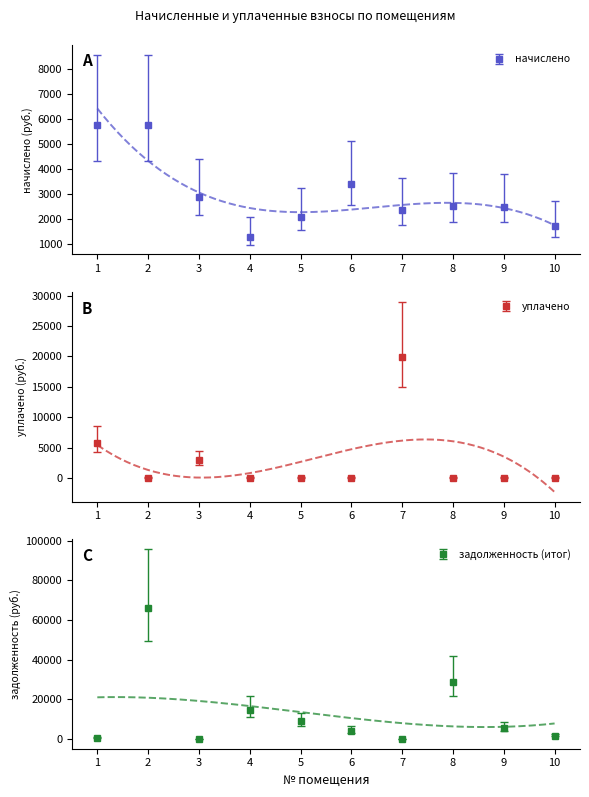

At 5, list the series in order from largest to smallest.

задолженность (итог), начислено, уплачено